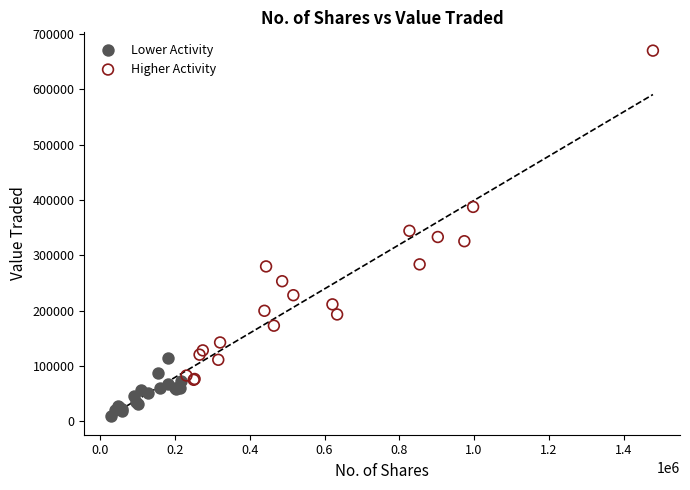

Which series reaches the maximum Y coordinate?

Higher Activity